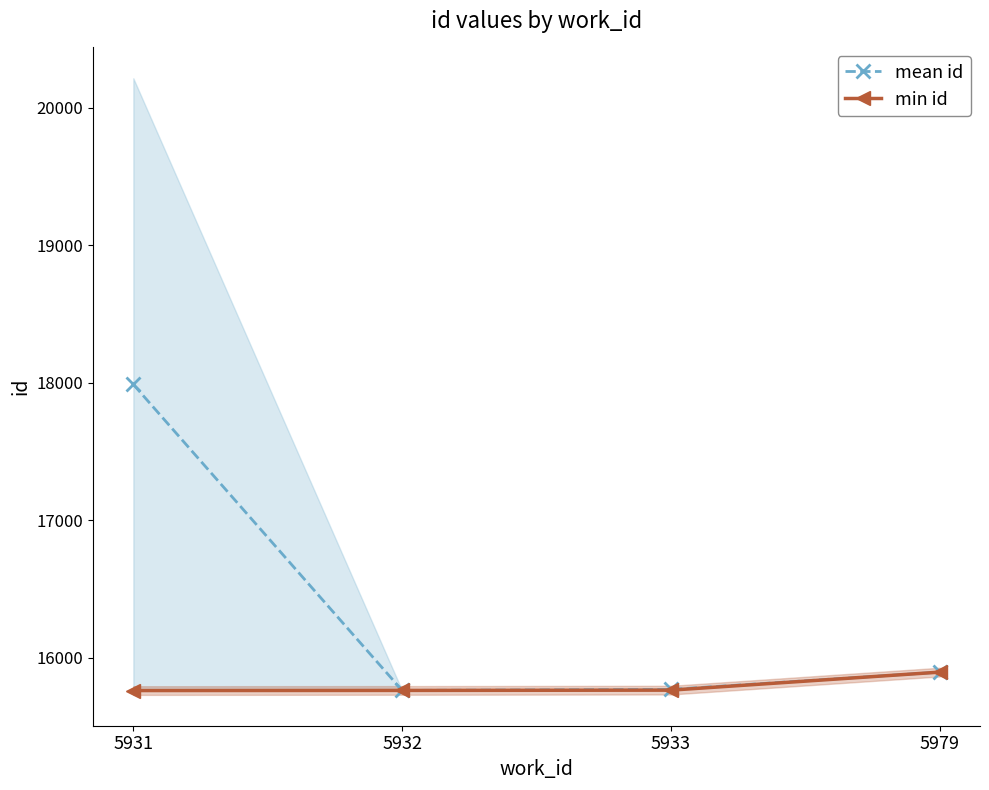

How many data points does each series have?

4